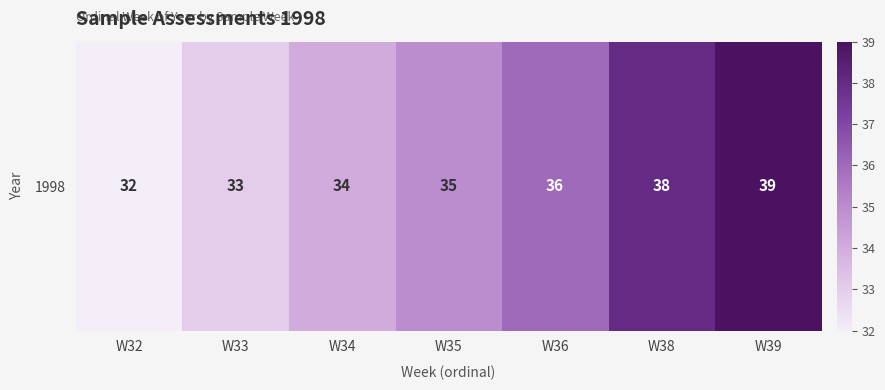

Rank the categories by value from highest to lowest.

W39, W38, W36, W35, W34, W33, W32